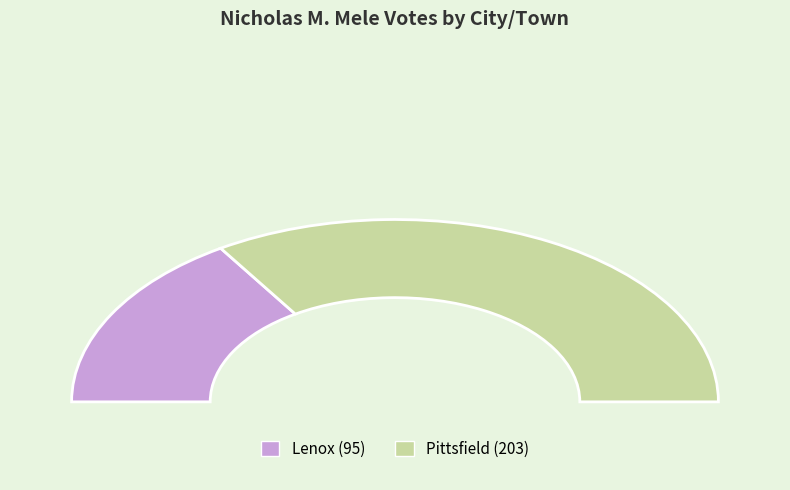

To the nearest percent, what portion does Pittsfield represent?

68%